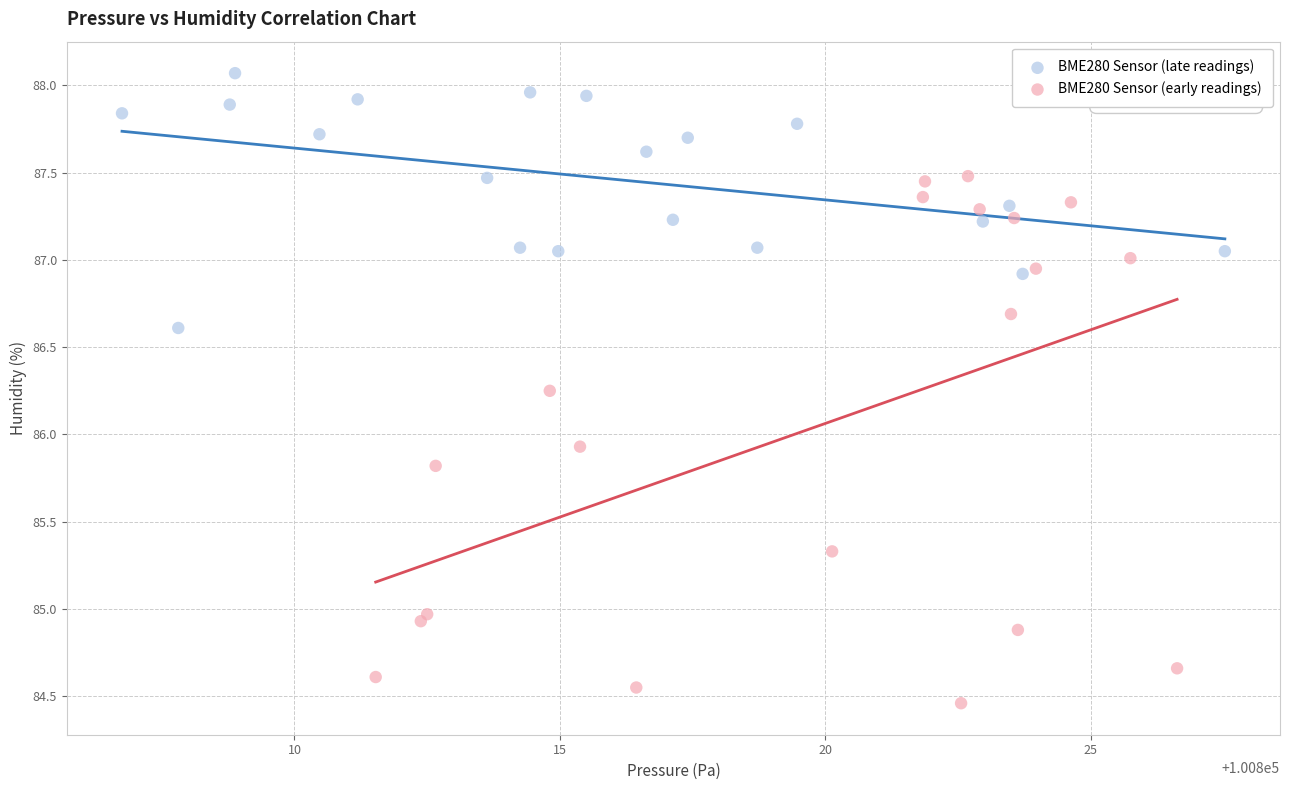

What are all the series names shown in the legend?

BME280 Sensor (late readings), BME280 Sensor (early readings)